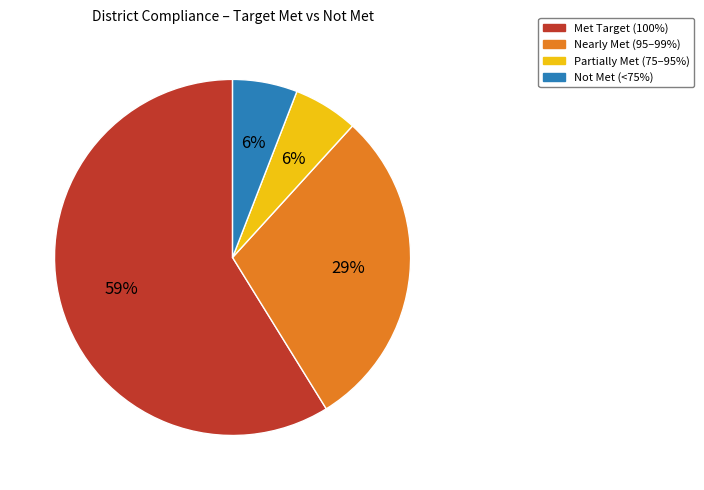

To the nearest percent, what is the difference between the largest and smallest slice percentages?

53%